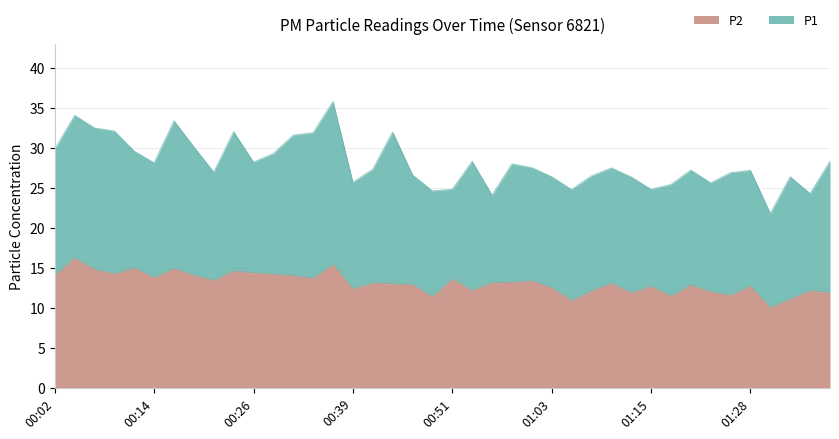

Is the value of P2 at 01:08 greater than the value of P1 at 00:58?

No